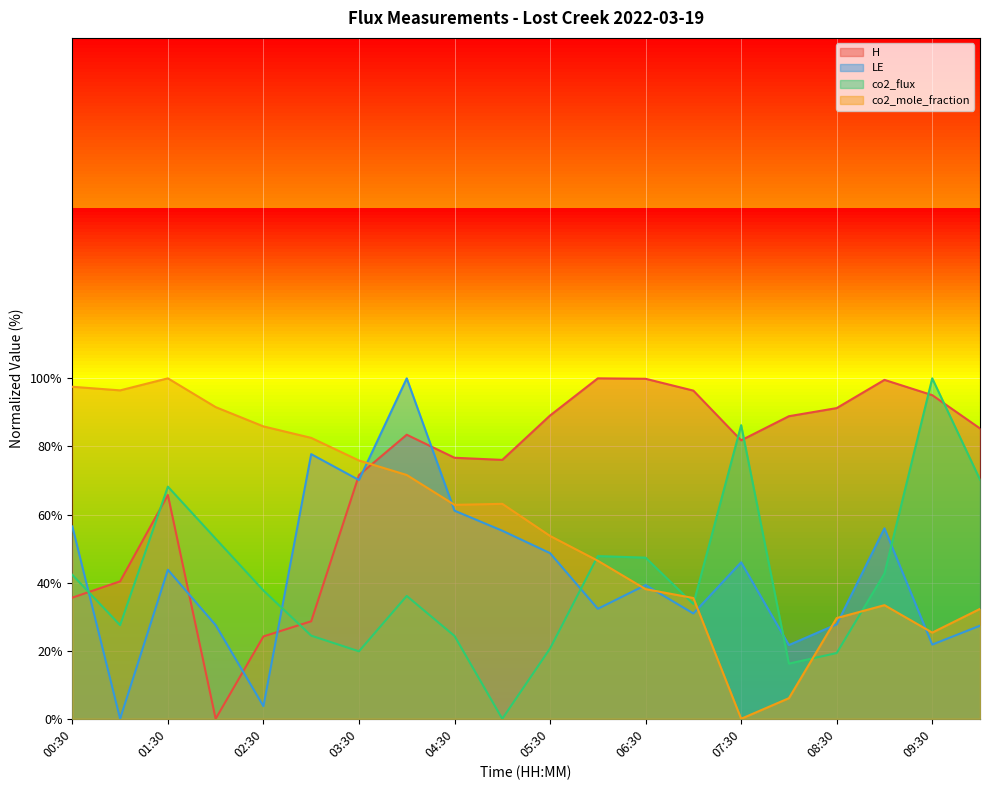

Is it true that co2_mole_fraction equals 46.4 at 06:00?

True